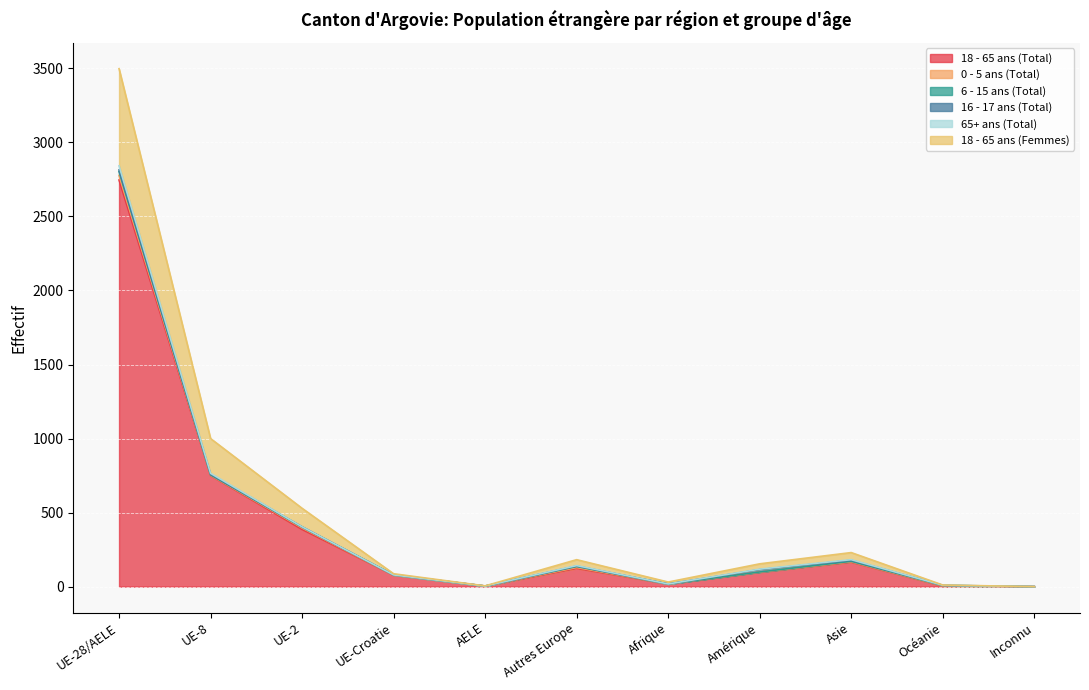

What is the difference between the maximum and minimum values in the 18 - 65 ans (Total) series?

2746